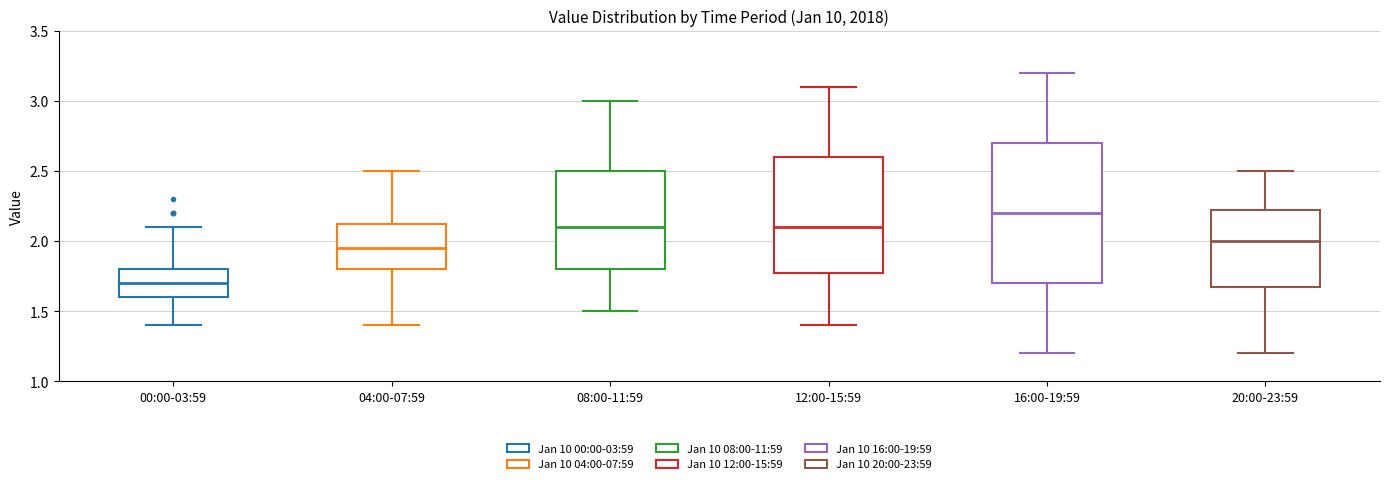

Comparing the boxes themselves (not the whiskers), which one is the tallest?

16:00-19:59